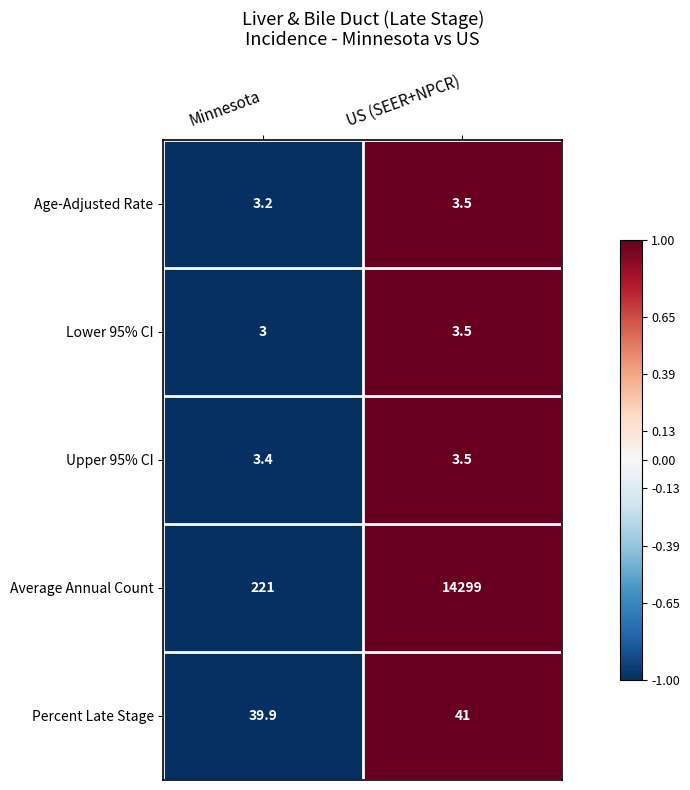

Which label corresponds to the smallest value in the chart?

Minnesota